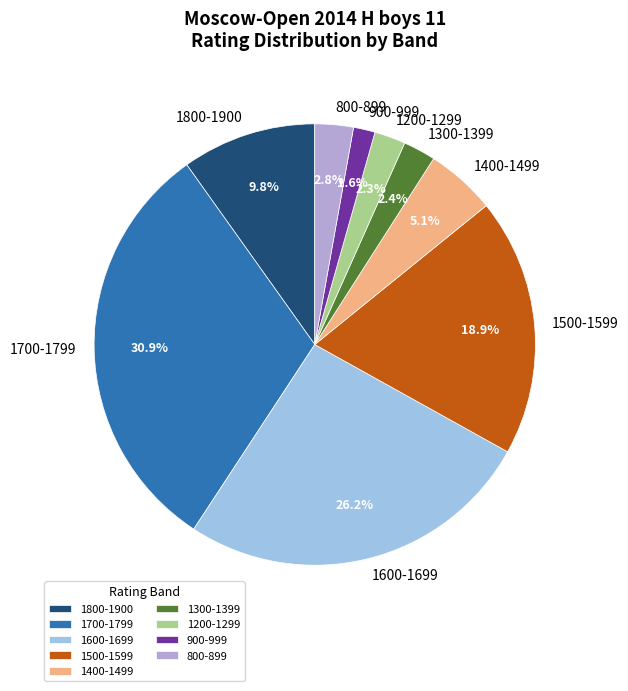

Which slice is the largest?

1700-1799